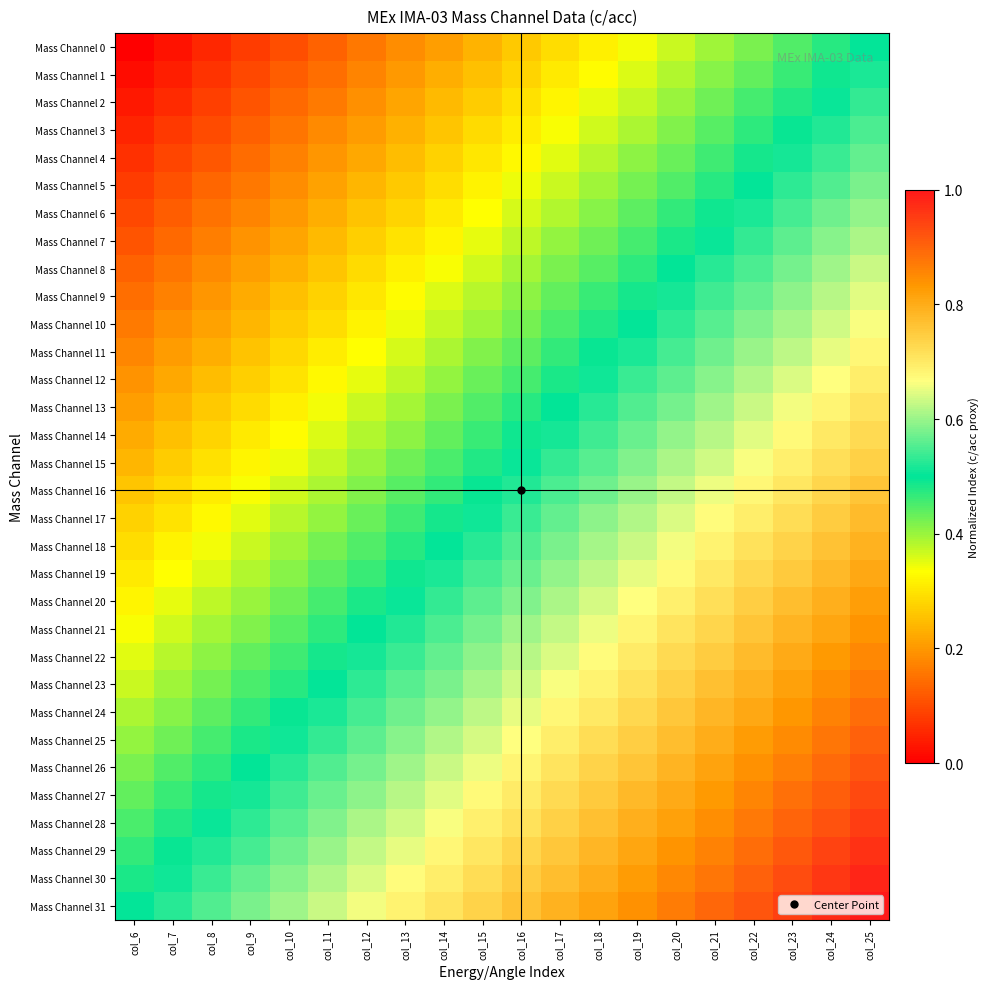

Reading left to right, transcribe all the data shown in this chart.

Mass Channel 0: col_6=0.0	col_7=0.0	col_8=0.1	col_9=0.1	col_10=0.1	col_11=0.1	col_12=0.2	col_13=0.2	col_14=0.2	col_15=0.2	col_16=0.3	col_17=0.3	col_18=0.3	col_19=0.3	col_20=0.4	col_21=0.4	col_22=0.4	col_23=0.4	col_24=0.5	col_25=0.5
Mass Channel 1: col_6=0.0	col_7=0.0	col_8=0.1	col_9=0.1	col_10=0.1	col_11=0.1	col_12=0.2	col_13=0.2	col_14=0.2	col_15=0.3	col_16=0.3	col_17=0.3	col_18=0.3	col_19=0.4	col_20=0.4	col_21=0.4	col_22=0.4	col_23=0.5	col_24=0.5	col_25=0.5
Mass Channel 2: col_6=0.0	col_7=0.1	col_8=0.1	col_9=0.1	col_10=0.1	col_11=0.2	col_12=0.2	col_13=0.2	col_14=0.2	col_15=0.3	col_16=0.3	col_17=0.3	col_18=0.3	col_19=0.4	col_20=0.4	col_21=0.4	col_22=0.5	col_23=0.5	col_24=0.5	col_25=0.5
Mass Channel 3: col_6=0.0	col_7=0.1	col_8=0.1	col_9=0.1	col_10=0.2	col_11=0.2	col_12=0.2	col_13=0.2	col_14=0.3	col_15=0.3	col_16=0.3	col_17=0.3	col_18=0.4	col_19=0.4	col_20=0.4	col_21=0.4	col_22=0.5	col_23=0.5	col_24=0.5	col_25=0.5
Mass Channel 4: col_6=0.1	col_7=0.1	col_8=0.1	col_9=0.1	col_10=0.2	col_11=0.2	col_12=0.2	col_13=0.2	col_14=0.3	col_15=0.3	col_16=0.3	col_17=0.4	col_18=0.4	col_19=0.4	col_20=0.4	col_21=0.5	col_22=0.5	col_23=0.5	col_24=0.5	col_25=0.6
Mass Channel 5: col_6=0.1	col_7=0.1	col_8=0.1	col_9=0.2	col_10=0.2	col_11=0.2	col_12=0.2	col_13=0.3	col_14=0.3	col_15=0.3	col_16=0.3	col_17=0.4	col_18=0.4	col_19=0.4	col_20=0.4	col_21=0.5	col_22=0.5	col_23=0.5	col_24=0.6	col_25=0.6
Mass Channel 6: col_6=0.1	col_7=0.1	col_8=0.1	col_9=0.2	col_10=0.2	col_11=0.2	col_12=0.3	col_13=0.3	col_14=0.3	col_15=0.3	col_16=0.4	col_17=0.4	col_18=0.4	col_19=0.4	col_20=0.5	col_21=0.5	col_22=0.5	col_23=0.5	col_24=0.6	col_25=0.6
Mass Channel 7: col_6=0.1	col_7=0.1	col_8=0.2	col_9=0.2	col_10=0.2	col_11=0.2	col_12=0.3	col_13=0.3	col_14=0.3	col_15=0.3	col_16=0.4	col_17=0.4	col_18=0.4	col_19=0.5	col_20=0.5	col_21=0.5	col_22=0.5	col_23=0.6	col_24=0.6	col_25=0.6
Mass Channel 8: col_6=0.1	col_7=0.2	col_8=0.2	col_9=0.2	col_10=0.2	col_11=0.3	col_12=0.3	col_13=0.3	col_14=0.3	col_15=0.4	col_16=0.4	col_17=0.4	col_18=0.4	col_19=0.5	col_20=0.5	col_21=0.5	col_22=0.6	col_23=0.6	col_24=0.6	col_25=0.6
Mass Channel 9: col_6=0.1	col_7=0.2	col_8=0.2	col_9=0.2	col_10=0.3	col_11=0.3	col_12=0.3	col_13=0.3	col_14=0.4	col_15=0.4	col_16=0.4	col_17=0.4	col_18=0.5	col_19=0.5	col_20=0.5	col_21=0.5	col_22=0.6	col_23=0.6	col_24=0.6	col_25=0.6
Mass Channel 10: col_6=0.2	col_7=0.2	col_8=0.2	col_9=0.2	col_10=0.3	col_11=0.3	col_12=0.3	col_13=0.3	col_14=0.4	col_15=0.4	col_16=0.4	col_17=0.5	col_18=0.5	col_19=0.5	col_20=0.5	col_21=0.6	col_22=0.6	col_23=0.6	col_24=0.6	col_25=0.7
Mass Channel 11: col_6=0.2	col_7=0.2	col_8=0.2	col_9=0.3	col_10=0.3	col_11=0.3	col_12=0.3	col_13=0.4	col_14=0.4	col_15=0.4	col_16=0.4	col_17=0.5	col_18=0.5	col_19=0.5	col_20=0.5	col_21=0.6	col_22=0.6	col_23=0.6	col_24=0.7	col_25=0.7
Mass Channel 12: col_6=0.2	col_7=0.2	col_8=0.2	col_9=0.3	col_10=0.3	col_11=0.3	col_12=0.4	col_13=0.4	col_14=0.4	col_15=0.4	col_16=0.5	col_17=0.5	col_18=0.5	col_19=0.5	col_20=0.6	col_21=0.6	col_22=0.6	col_23=0.6	col_24=0.7	col_25=0.7
Mass Channel 13: col_6=0.2	col_7=0.2	col_8=0.3	col_9=0.3	col_10=0.3	col_11=0.3	col_12=0.4	col_13=0.4	col_14=0.4	col_15=0.4	col_16=0.5	col_17=0.5	col_18=0.5	col_19=0.6	col_20=0.6	col_21=0.6	col_22=0.6	col_23=0.7	col_24=0.7	col_25=0.7
Mass Channel 14: col_6=0.2	col_7=0.3	col_8=0.3	col_9=0.3	col_10=0.3	col_11=0.4	col_12=0.4	col_13=0.4	col_14=0.4	col_15=0.5	col_16=0.5	col_17=0.5	col_18=0.5	col_19=0.6	col_20=0.6	col_21=0.6	col_22=0.6	col_23=0.7	col_24=0.7	col_25=0.7
Mass Channel 15: col_6=0.2	col_7=0.3	col_8=0.3	col_9=0.3	col_10=0.3	col_11=0.4	col_12=0.4	col_13=0.4	col_14=0.5	col_15=0.5	col_16=0.5	col_17=0.5	col_18=0.6	col_19=0.6	col_20=0.6	col_21=0.6	col_22=0.7	col_23=0.7	col_24=0.7	col_25=0.7
Mass Channel 16: col_6=0.3	col_7=0.3	col_8=0.3	col_9=0.3	col_10=0.4	col_11=0.4	col_12=0.4	col_13=0.4	col_14=0.5	col_15=0.5	col_16=0.5	col_17=0.5	col_18=0.6	col_19=0.6	col_20=0.6	col_21=0.7	col_22=0.7	col_23=0.7	col_24=0.7	col_25=0.8
Mass Channel 17: col_6=0.3	col_7=0.3	col_8=0.3	col_9=0.4	col_10=0.4	col_11=0.4	col_12=0.4	col_13=0.5	col_14=0.5	col_15=0.5	col_16=0.5	col_17=0.6	col_18=0.6	col_19=0.6	col_20=0.6	col_21=0.7	col_22=0.7	col_23=0.7	col_24=0.7	col_25=0.8
Mass Channel 18: col_6=0.3	col_7=0.3	col_8=0.3	col_9=0.4	col_10=0.4	col_11=0.4	col_12=0.4	col_13=0.5	col_14=0.5	col_15=0.5	col_16=0.6	col_17=0.6	col_18=0.6	col_19=0.6	col_20=0.7	col_21=0.7	col_22=0.7	col_23=0.7	col_24=0.8	col_25=0.8
Mass Channel 19: col_6=0.3	col_7=0.3	col_8=0.4	col_9=0.4	col_10=0.4	col_11=0.4	col_12=0.5	col_13=0.5	col_14=0.5	col_15=0.5	col_16=0.6	col_17=0.6	col_18=0.6	col_19=0.6	col_20=0.7	col_21=0.7	col_22=0.7	col_23=0.8	col_24=0.8	col_25=0.8
Mass Channel 20: col_6=0.3	col_7=0.3	col_8=0.4	col_9=0.4	col_10=0.4	col_11=0.5	col_12=0.5	col_13=0.5	col_14=0.5	col_15=0.6	col_16=0.6	col_17=0.6	col_18=0.6	col_19=0.7	col_20=0.7	col_21=0.7	col_22=0.7	col_23=0.8	col_24=0.8	col_25=0.8
Mass Channel 21: col_6=0.3	col_7=0.4	col_8=0.4	col_9=0.4	col_10=0.4	col_11=0.5	col_12=0.5	col_13=0.5	col_14=0.5	col_15=0.6	col_16=0.6	col_17=0.6	col_18=0.7	col_19=0.7	col_20=0.7	col_21=0.7	col_22=0.8	col_23=0.8	col_24=0.8	col_25=0.8
Mass Channel 22: col_6=0.4	col_7=0.4	col_8=0.4	col_9=0.4	col_10=0.5	col_11=0.5	col_12=0.5	col_13=0.5	col_14=0.6	col_15=0.6	col_16=0.6	col_17=0.6	col_18=0.7	col_19=0.7	col_20=0.7	col_21=0.7	col_22=0.8	col_23=0.8	col_24=0.8	col_25=0.9
Mass Channel 23: col_6=0.4	col_7=0.4	col_8=0.4	col_9=0.4	col_10=0.5	col_11=0.5	col_12=0.5	col_13=0.6	col_14=0.6	col_15=0.6	col_16=0.6	col_17=0.7	col_18=0.7	col_19=0.7	col_20=0.7	col_21=0.8	col_22=0.8	col_23=0.8	col_24=0.8	col_25=0.9
Mass Channel 24: col_6=0.4	col_7=0.4	col_8=0.4	col_9=0.5	col_10=0.5	col_11=0.5	col_12=0.5	col_13=0.6	col_14=0.6	col_15=0.6	col_16=0.7	col_17=0.7	col_18=0.7	col_19=0.7	col_20=0.8	col_21=0.8	col_22=0.8	col_23=0.8	col_24=0.9	col_25=0.9
Mass Channel 25: col_6=0.4	col_7=0.4	col_8=0.5	col_9=0.5	col_10=0.5	col_11=0.5	col_12=0.6	col_13=0.6	col_14=0.6	col_15=0.6	col_16=0.7	col_17=0.7	col_18=0.7	col_19=0.7	col_20=0.8	col_21=0.8	col_22=0.8	col_23=0.9	col_24=0.9	col_25=0.9
Mass Channel 26: col_6=0.4	col_7=0.4	col_8=0.5	col_9=0.5	col_10=0.5	col_11=0.6	col_12=0.6	col_13=0.6	col_14=0.6	col_15=0.7	col_16=0.7	col_17=0.7	col_18=0.7	col_19=0.8	col_20=0.8	col_21=0.8	col_22=0.8	col_23=0.9	col_24=0.9	col_25=0.9
Mass Channel 27: col_6=0.4	col_7=0.5	col_8=0.5	col_9=0.5	col_10=0.5	col_11=0.6	col_12=0.6	col_13=0.6	col_14=0.6	col_15=0.7	col_16=0.7	col_17=0.7	col_18=0.8	col_19=0.8	col_20=0.8	col_21=0.8	col_22=0.9	col_23=0.9	col_24=0.9	col_25=0.9
Mass Channel 28: col_6=0.5	col_7=0.5	col_8=0.5	col_9=0.5	col_10=0.6	col_11=0.6	col_12=0.6	col_13=0.6	col_14=0.7	col_15=0.7	col_16=0.7	col_17=0.7	col_18=0.8	col_19=0.8	col_20=0.8	col_21=0.8	col_22=0.9	col_23=0.9	col_24=0.9	col_25=1.0
Mass Channel 29: col_6=0.5	col_7=0.5	col_8=0.5	col_9=0.5	col_10=0.6	col_11=0.6	col_12=0.6	col_13=0.7	col_14=0.7	col_15=0.7	col_16=0.7	col_17=0.8	col_18=0.8	col_19=0.8	col_20=0.8	col_21=0.9	col_22=0.9	col_23=0.9	col_24=0.9	col_25=1.0
Mass Channel 30: col_6=0.5	col_7=0.5	col_8=0.5	col_9=0.6	col_10=0.6	col_11=0.6	col_12=0.6	col_13=0.7	col_14=0.7	col_15=0.7	col_16=0.7	col_17=0.8	col_18=0.8	col_19=0.8	col_20=0.9	col_21=0.9	col_22=0.9	col_23=0.9	col_24=1.0	col_25=1.0
Mass Channel 31: col_6=0.5	col_7=0.5	col_8=0.6	col_9=0.6	col_10=0.6	col_11=0.6	col_12=0.7	col_13=0.7	col_14=0.7	col_15=0.7	col_16=0.8	col_17=0.8	col_18=0.8	col_19=0.8	col_20=0.9	col_21=0.9	col_22=0.9	col_23=0.9	col_24=1.0	col_25=1.0